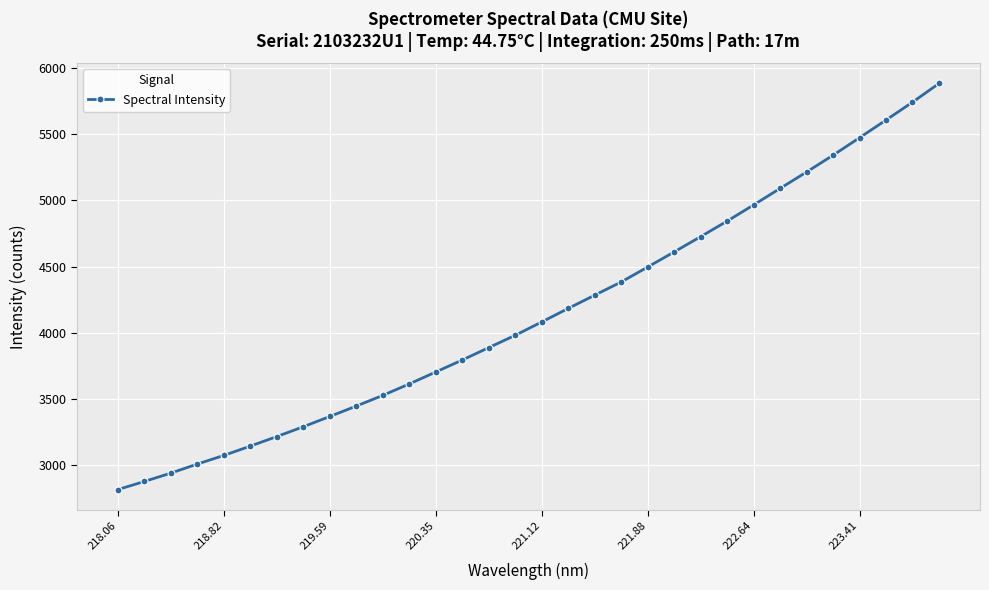

True or false: there are more than 0 points higher than both neighbors.

False